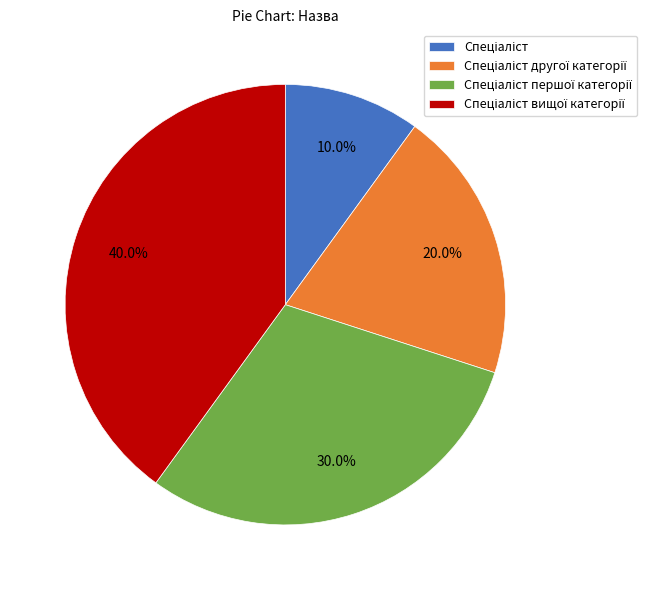

Does any single category account for the majority?

No